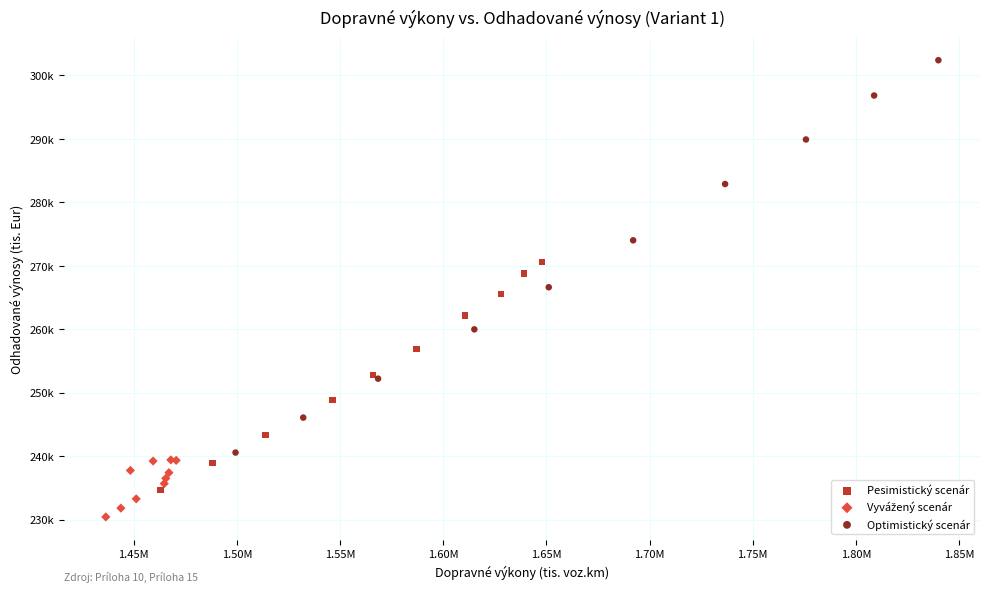

Which series reaches the maximum Y coordinate?

Optimistický scenár